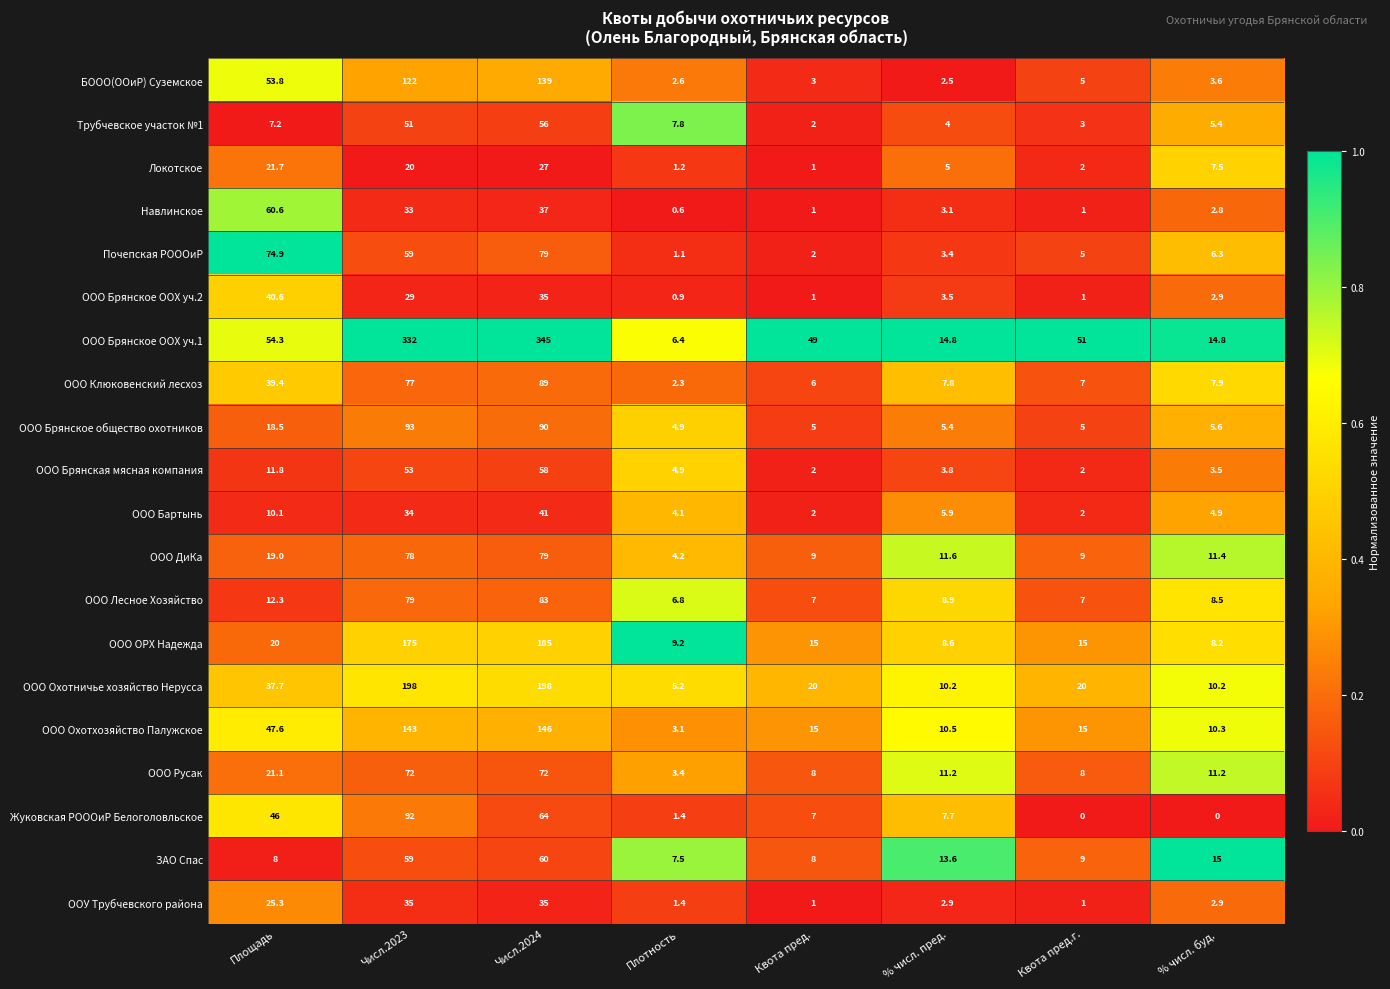

Which series changed the most between Площадь and % числ. буд.?

Почепская РОООиР